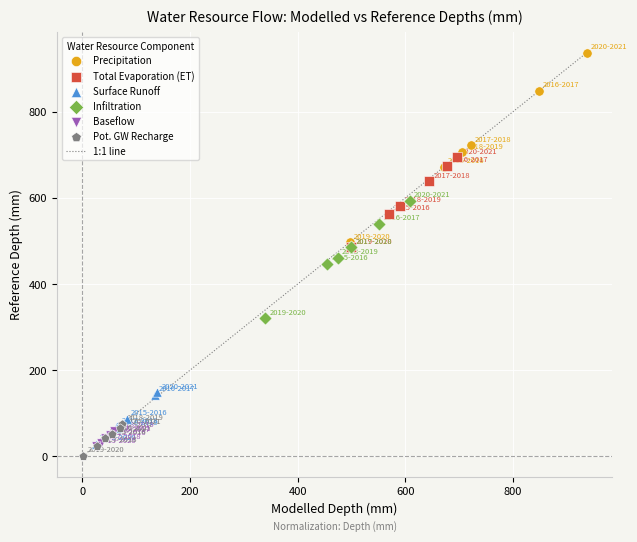

Which series has the widest spread of Y values?

Precipitation